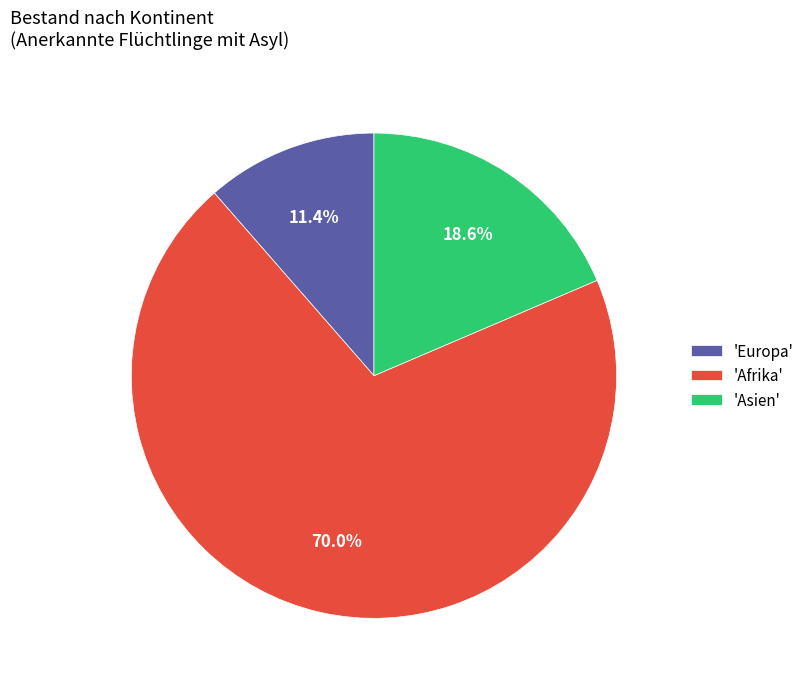

What is the majority slice?

'Afrika'